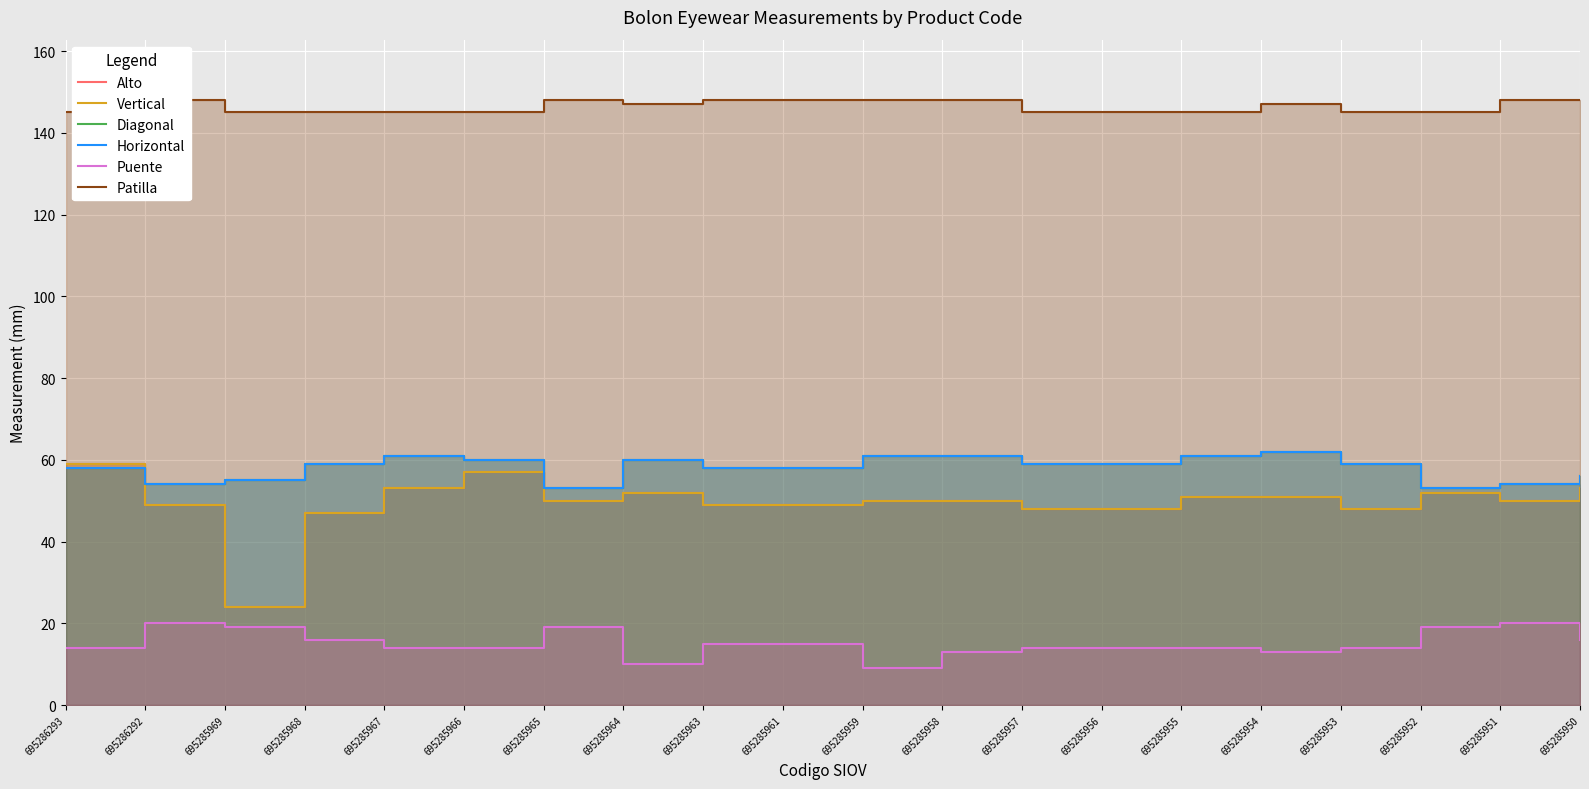

What is the sum of all Patilla values?

2928